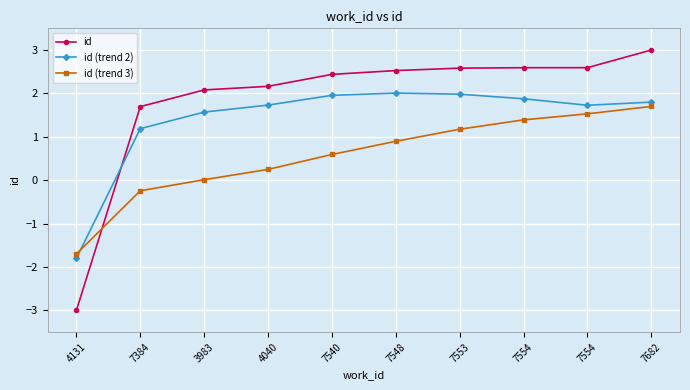

Is the value of id (trend 3) at 3983 greater than the value of id at 7548?

No